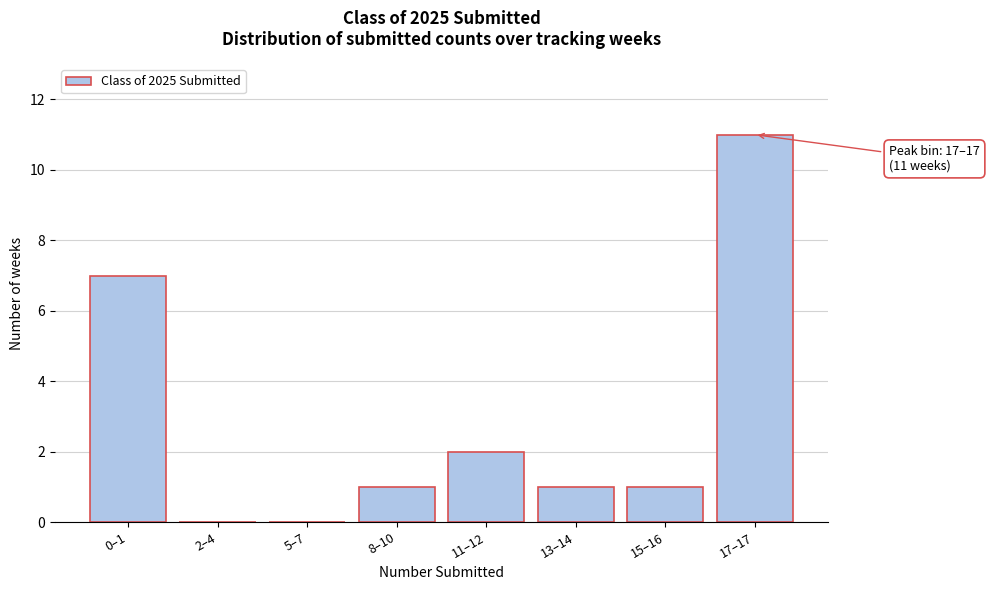

Reading left to right, transcribe all the data shown in this chart.

0–1=7	2–4=0	5–7=0	8–10=1	11–12=2	13–14=1	15–16=1	17–17=11